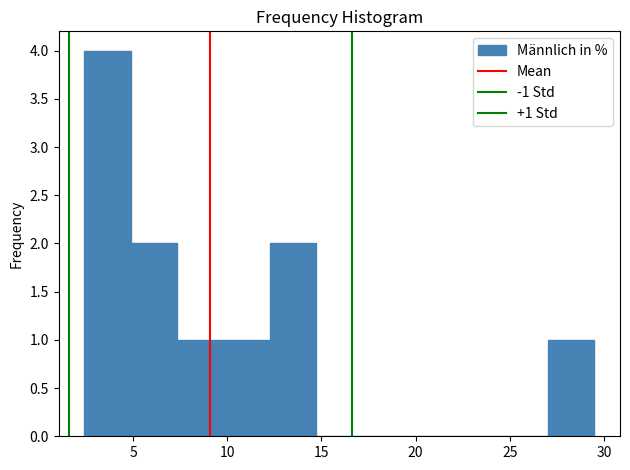

Which range on the x-axis has the tallest bar?

2.5 to 5.0